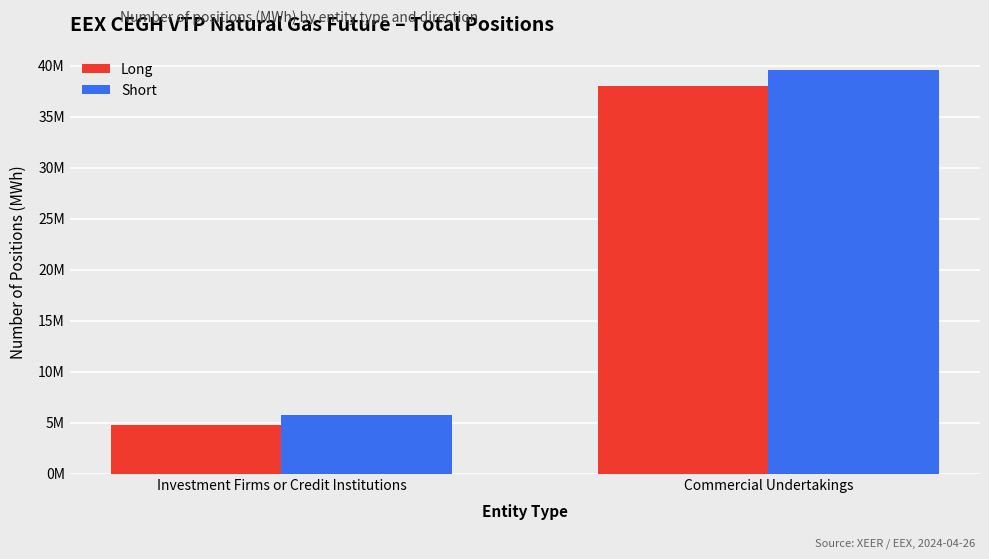

What are all the series names shown in the legend?

Long, Short